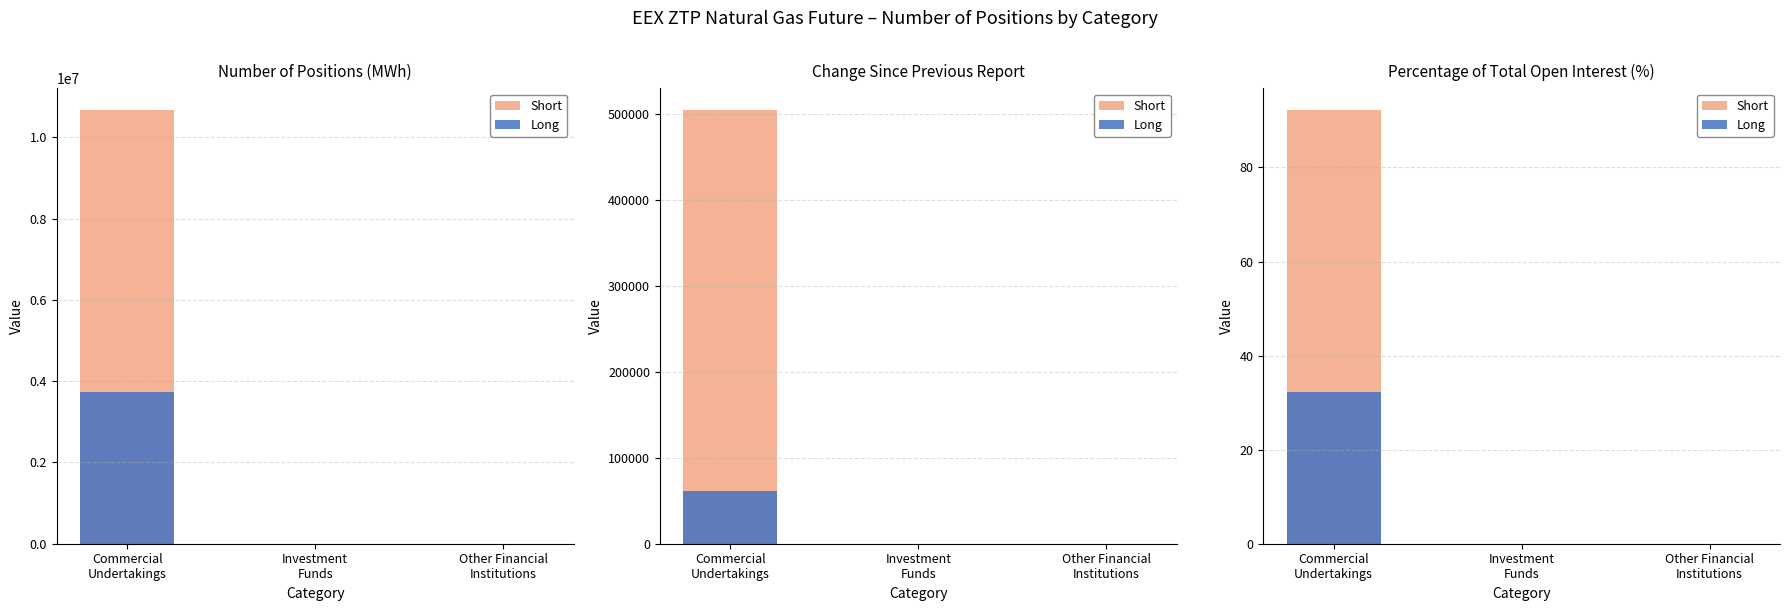

At how many categories does at least one series exceed 15?

1